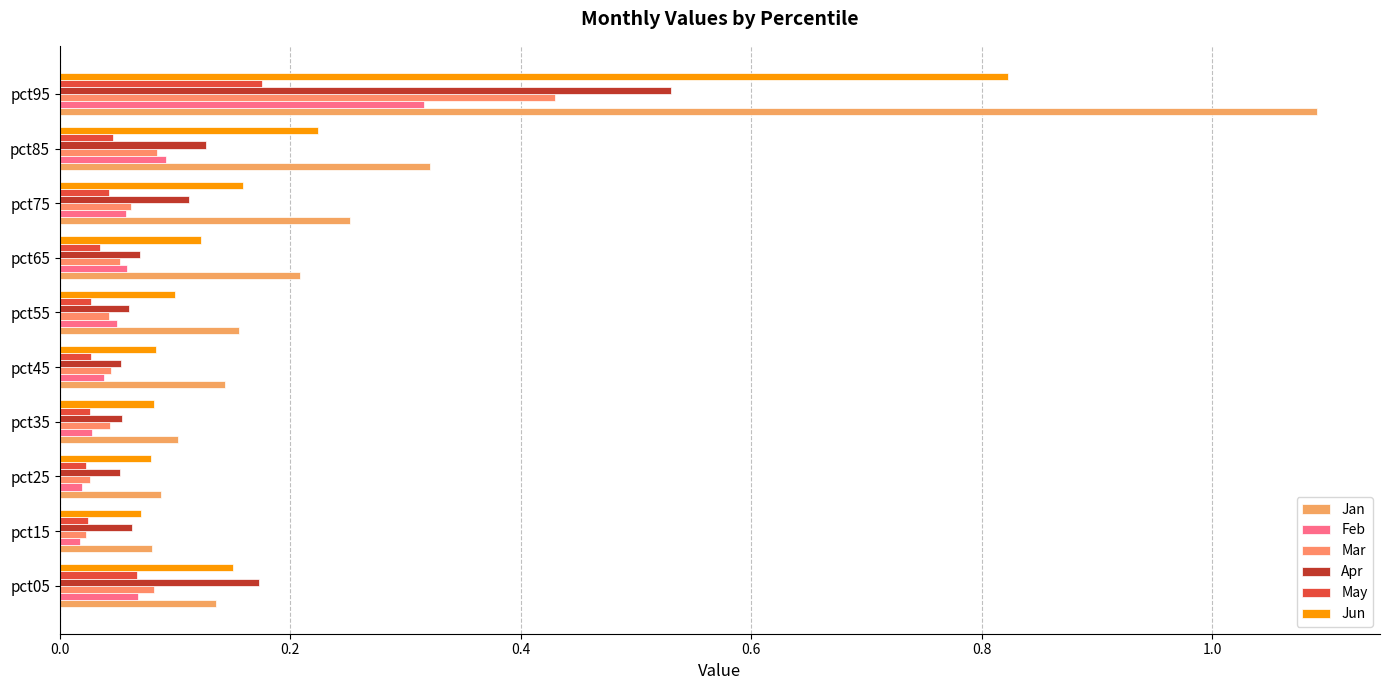

Count the number of categories in the chart.

10